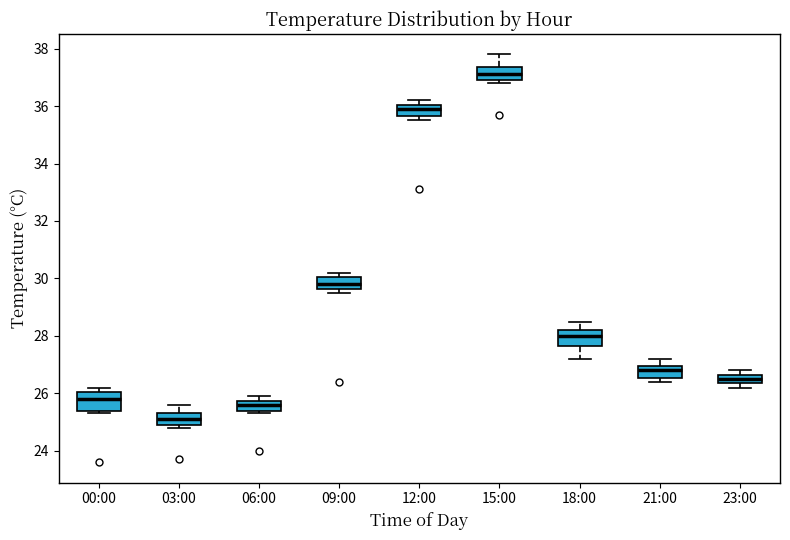

Where is the upper edge of the box for 00:00 on the y-axis? The values are not printed on the chart, so give them approximately, as read against the axis.

26.0